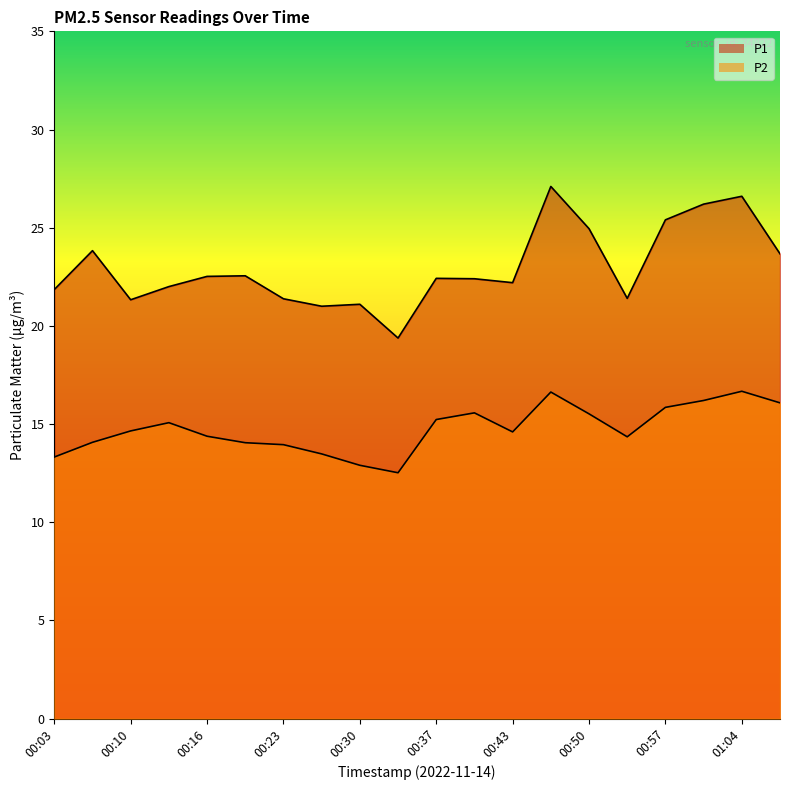

True or false: P1 and P2 intersect in this chart.

False